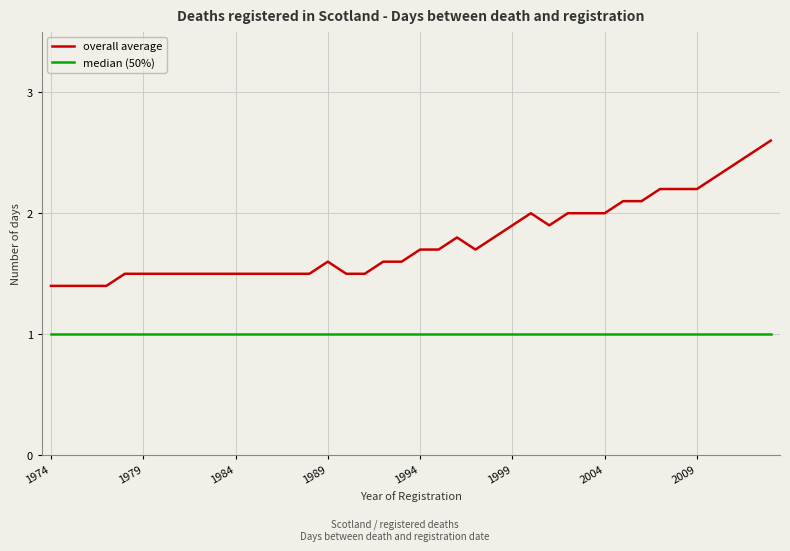

List the series in order of their overall mean, lowest first.

median (50%), overall average